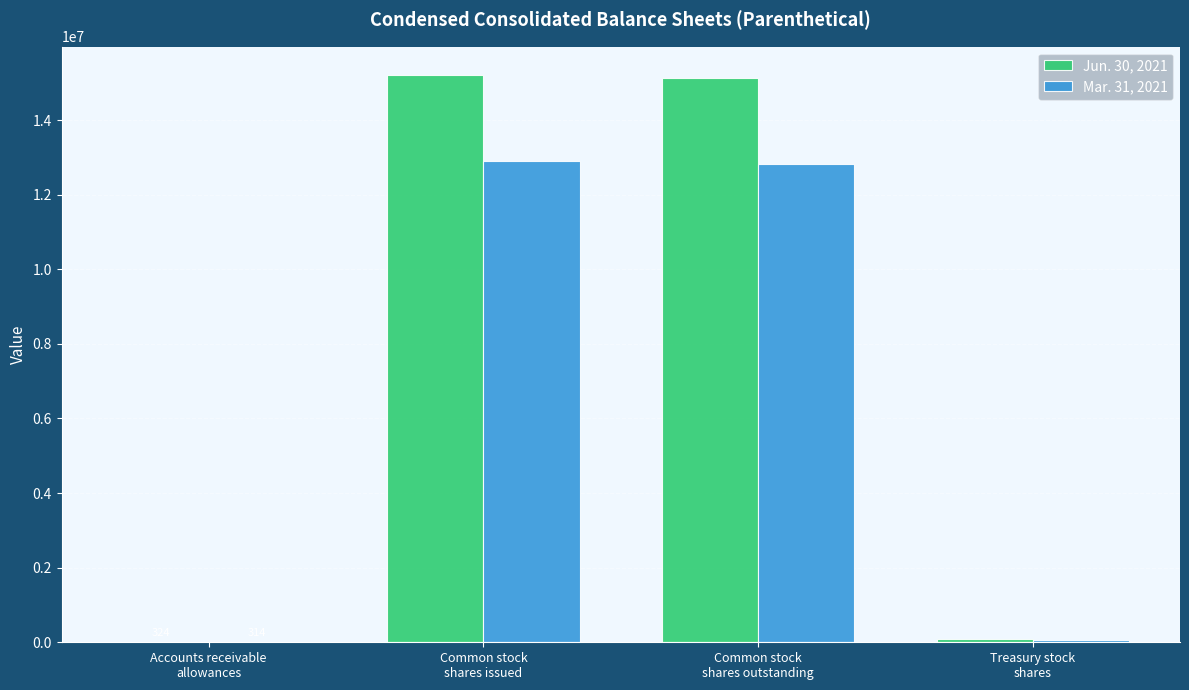

Are the bars grouped side by side (vs. stacked)?

Yes